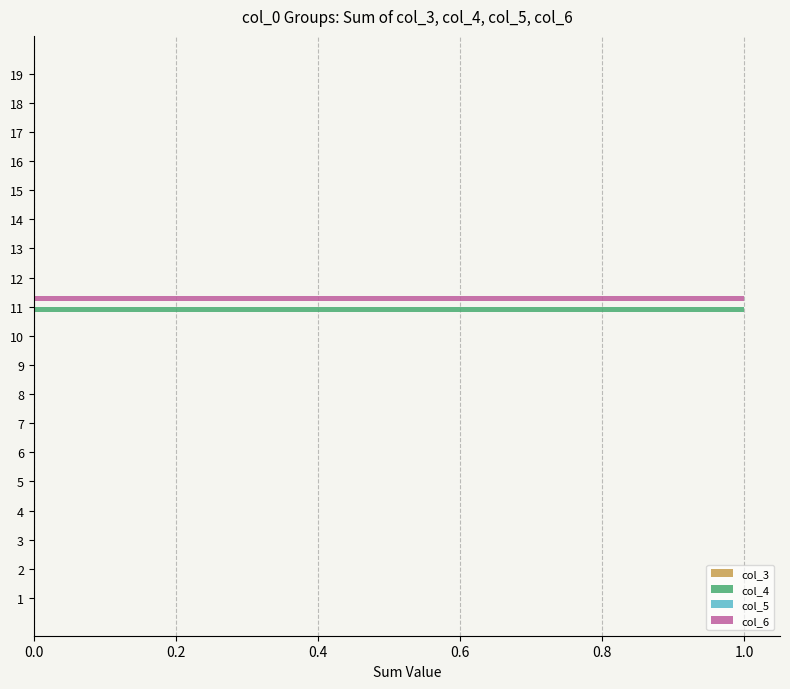

At which category is the sum across all series the highest?

11